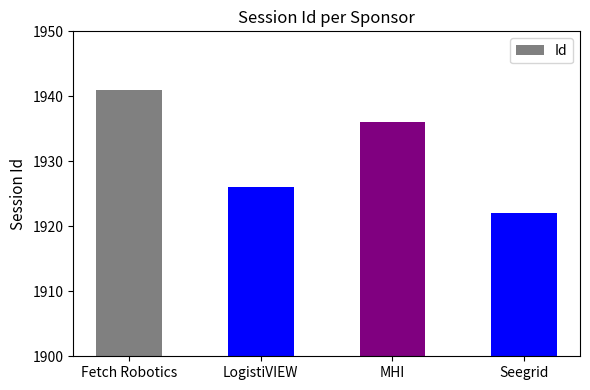

Between LogistiVIEW and Fetch Robotics, which is larger?

Fetch Robotics